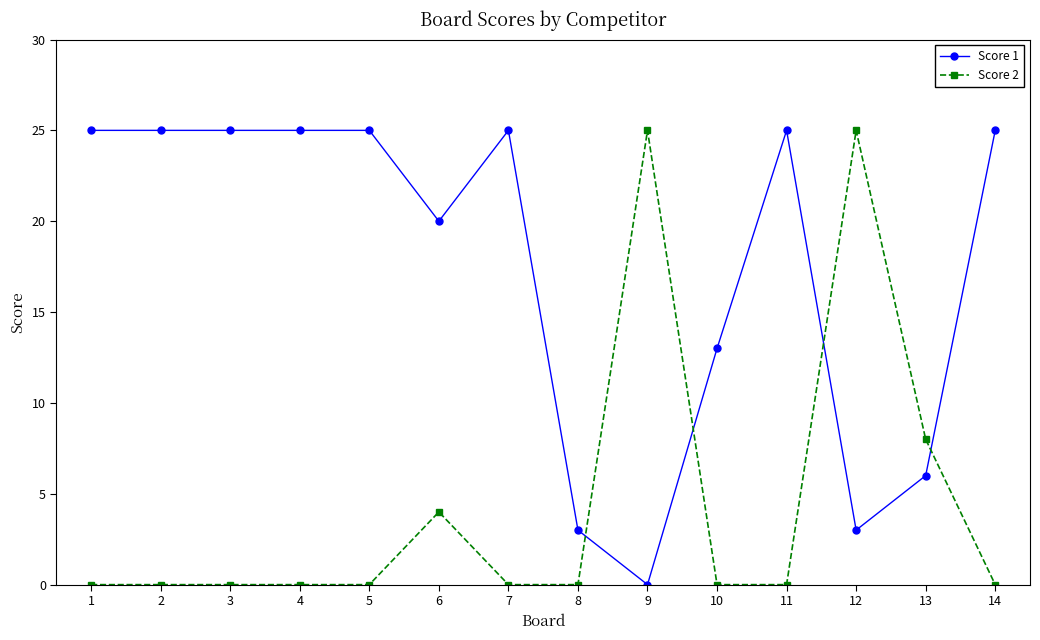

What is the difference between the Score 2 values at 6 and 12?

21